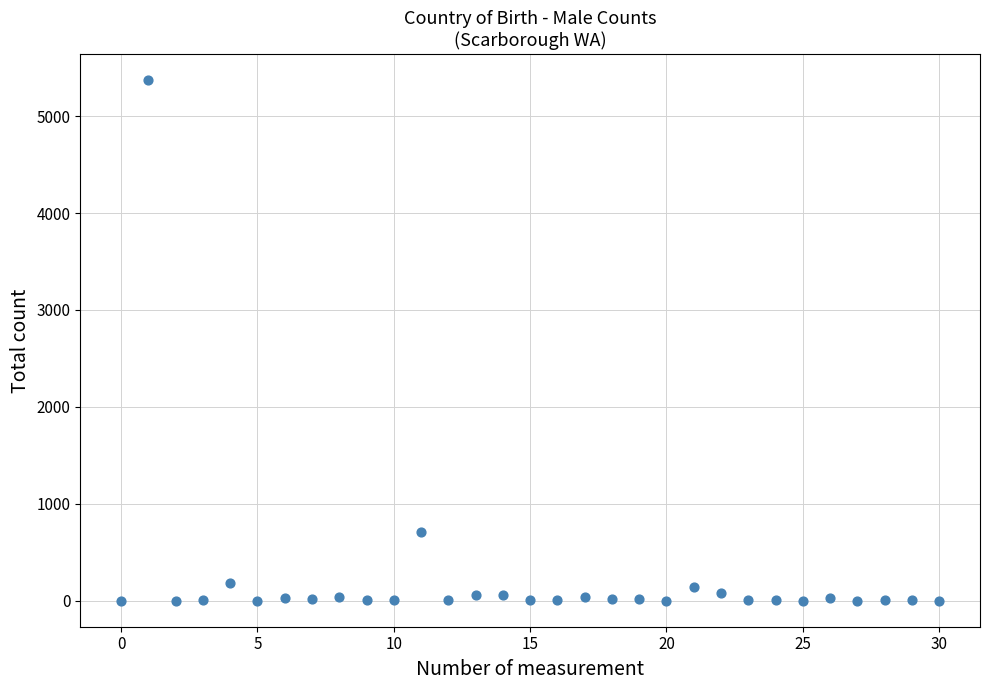

What Y value in the scatter plot is closest to 2686?

709